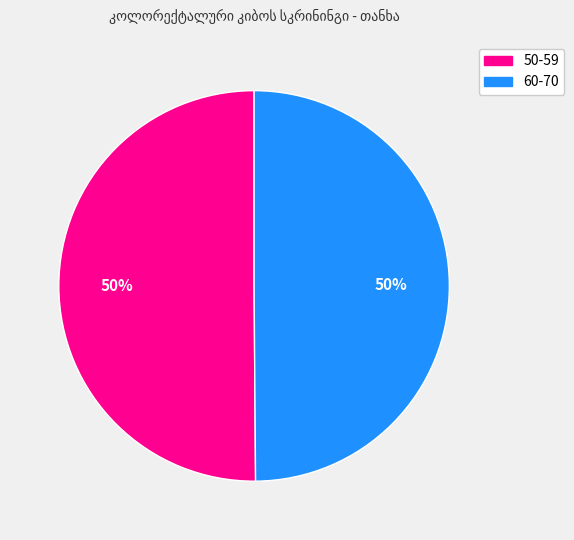

To the nearest percent, what is the average slice percentage?

50%